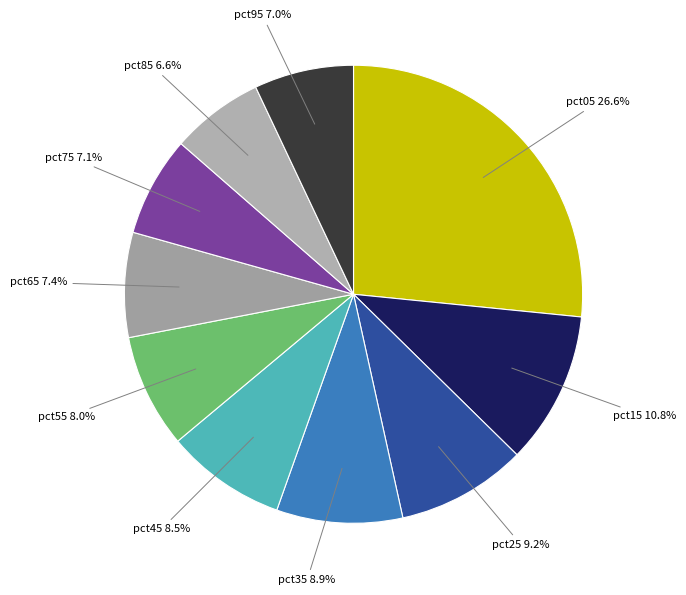

Count the number of slices in the pie.

10